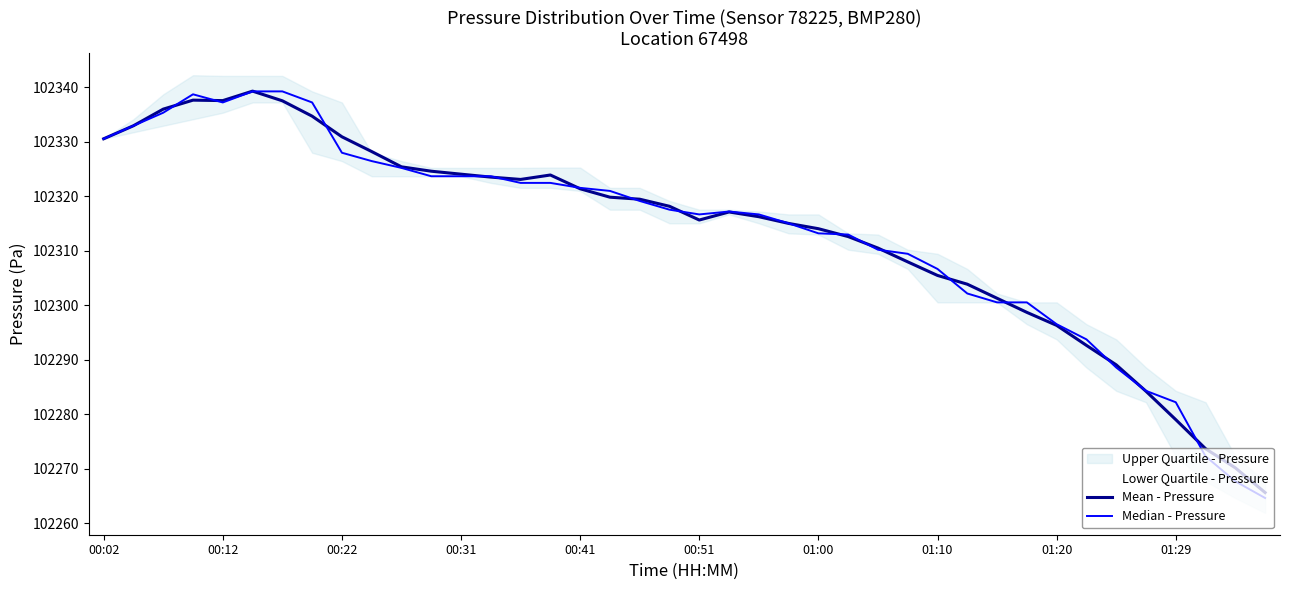

At 01:10, list the series in order from largest to smallest.

Median - Pressure, Mean - Pressure